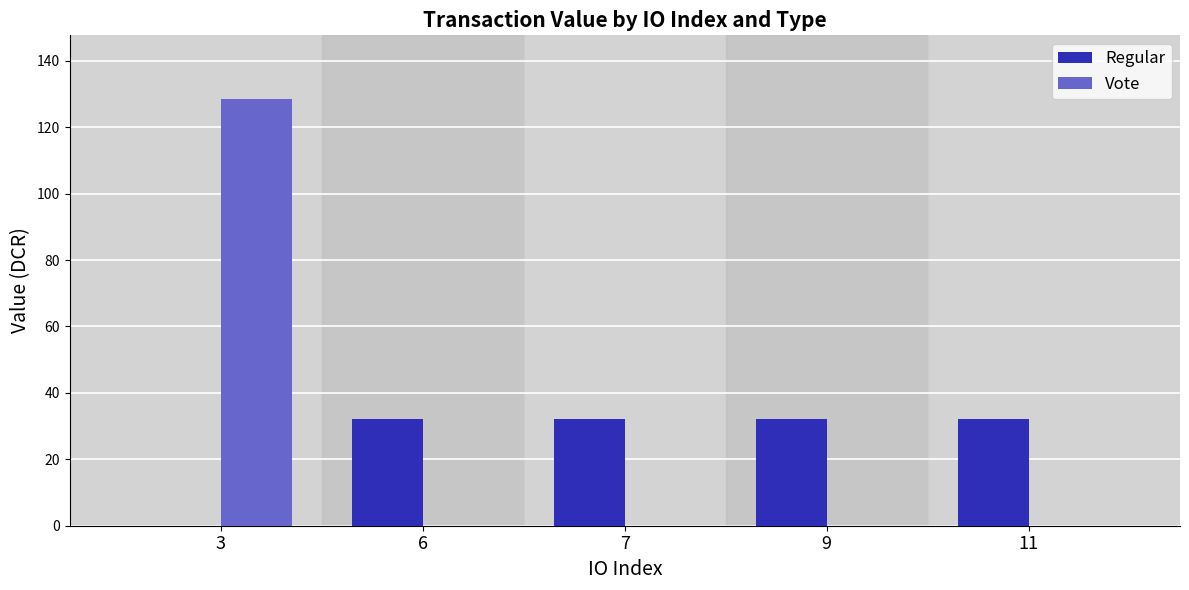

At which category is the sum across all series the highest?

3